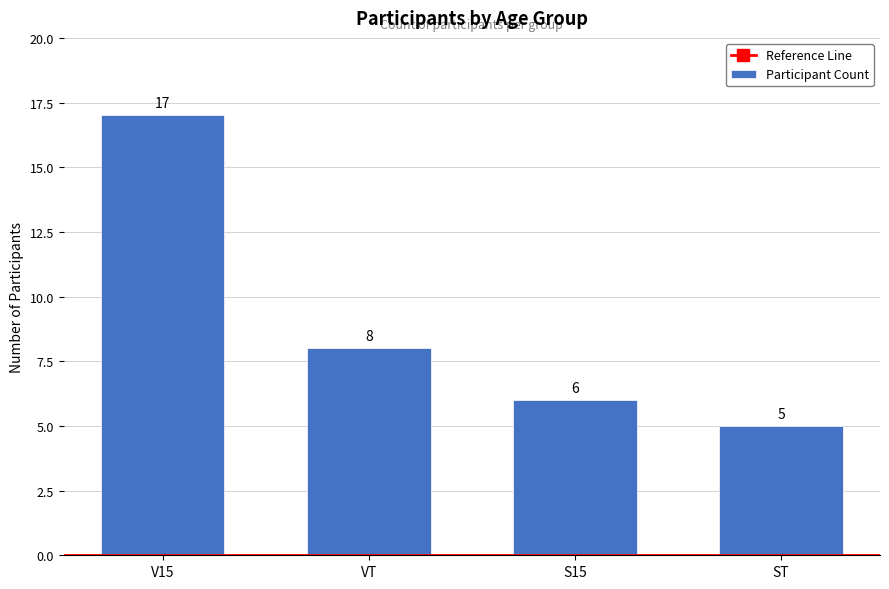

At which label does the data first exceed 8?

V15